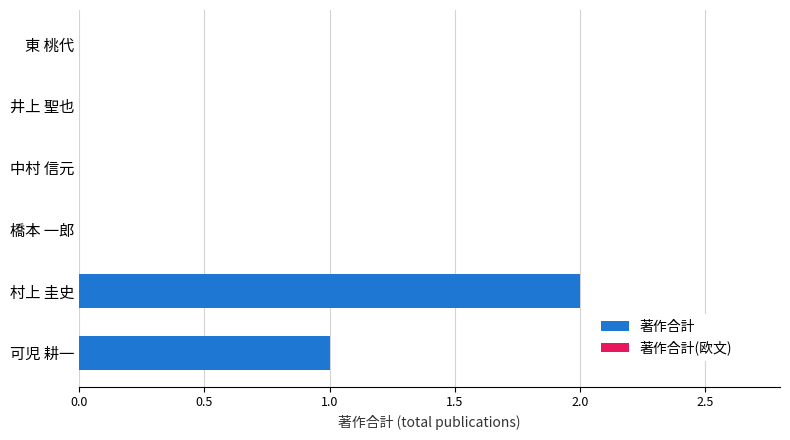

The value at 東 桃代 is -1. True or false?

False